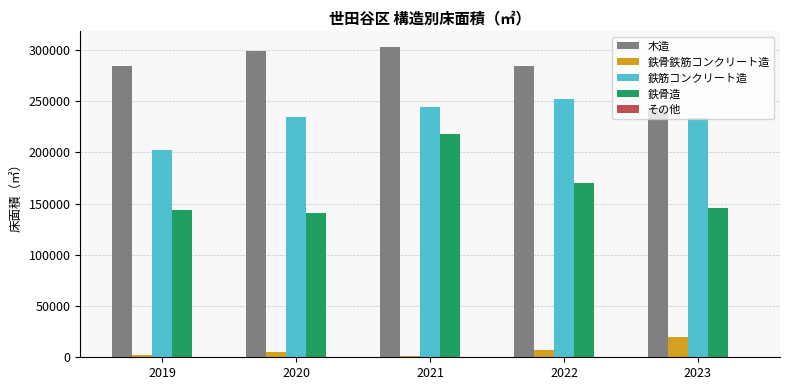

How many groups of bars are there?

5